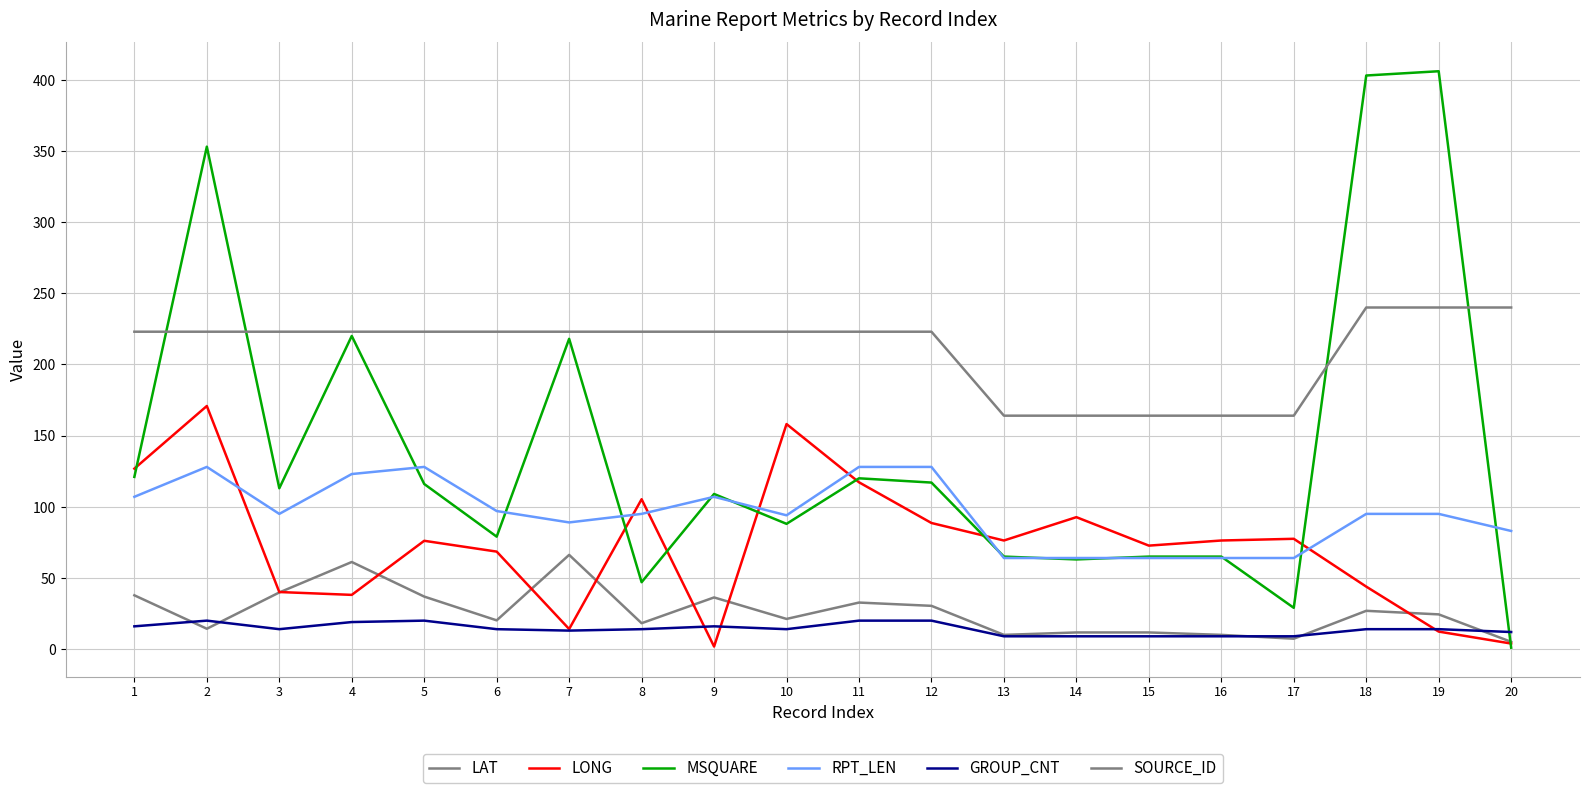

How many times do GROUP_CNT and LAT cross each other?

5